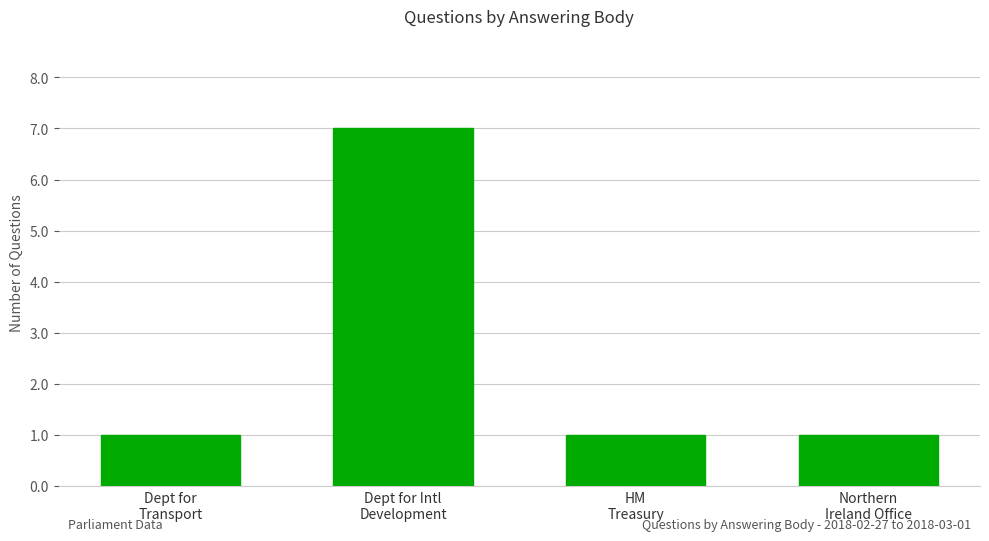

What is the value of the 2nd bar from the left?

7